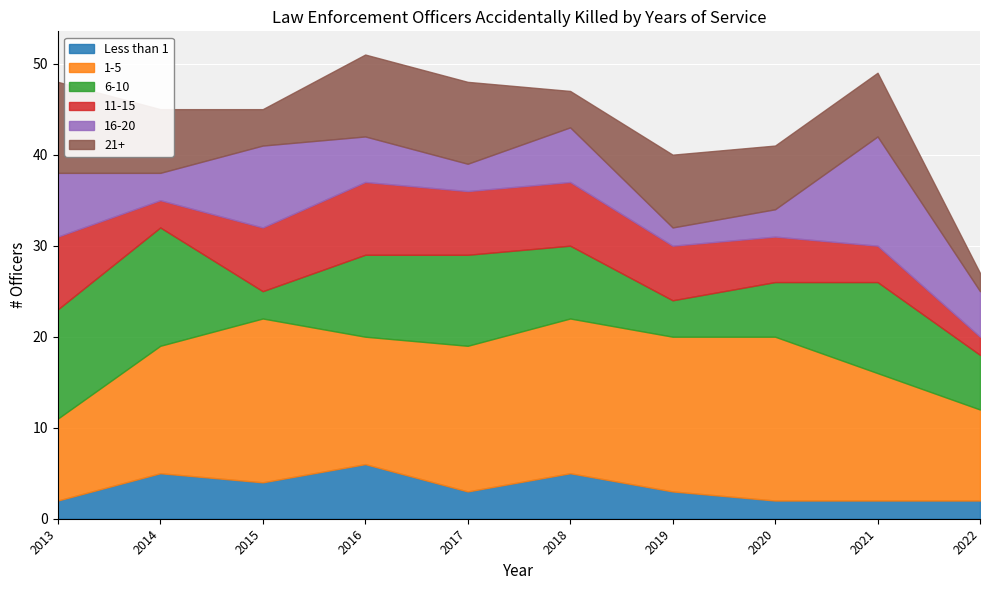

True or false: 16-20 and 1-5 intersect in this chart.

False